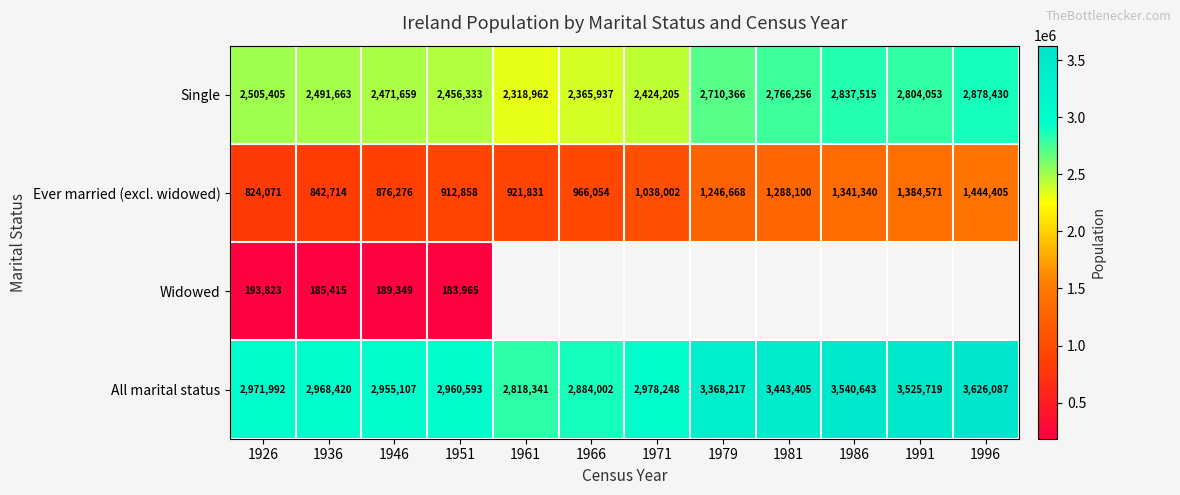

Read the All marital status value at 1926.

2971992